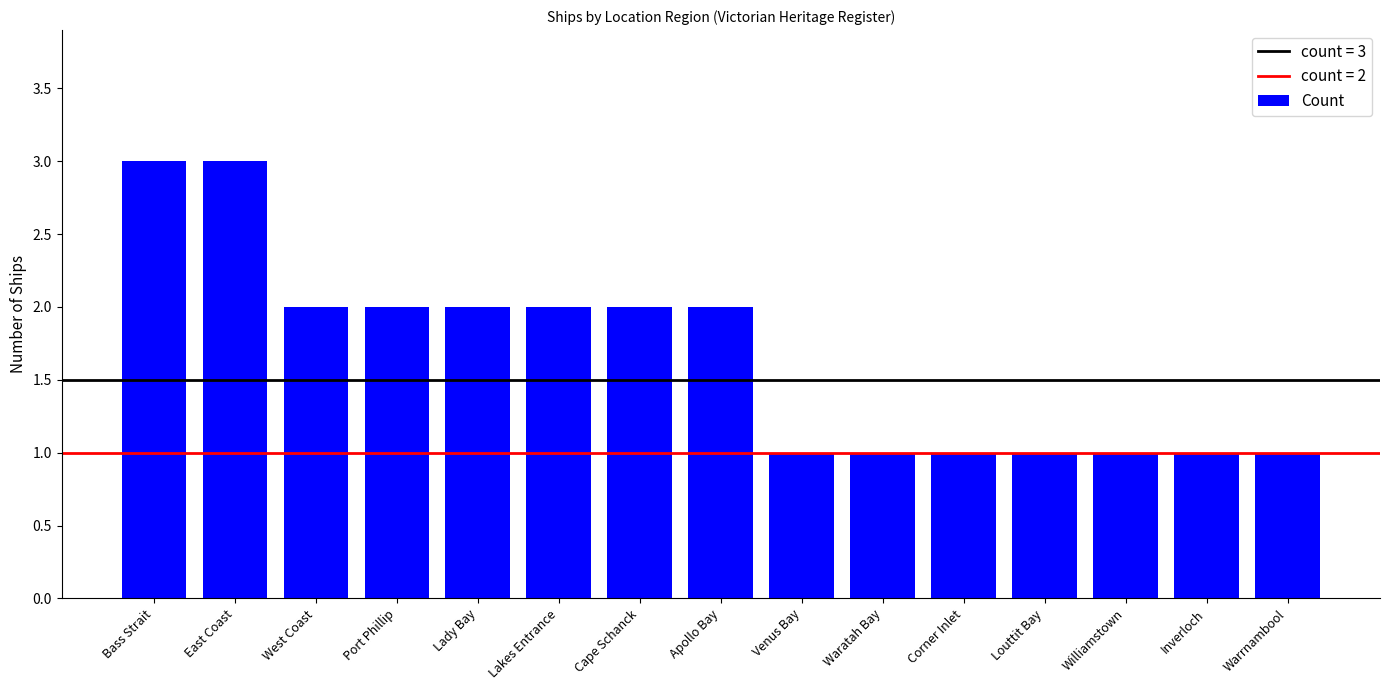

What is the smallest value displayed?

1